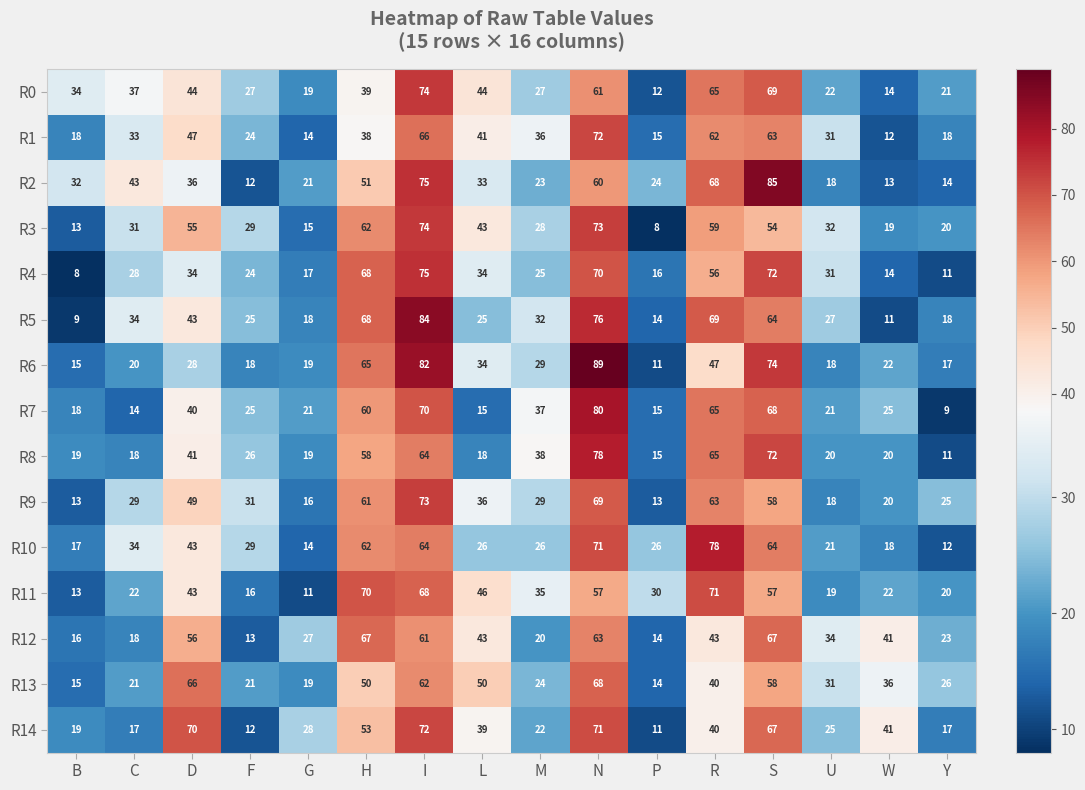

Which series has the largest range (max minus min)?

R6